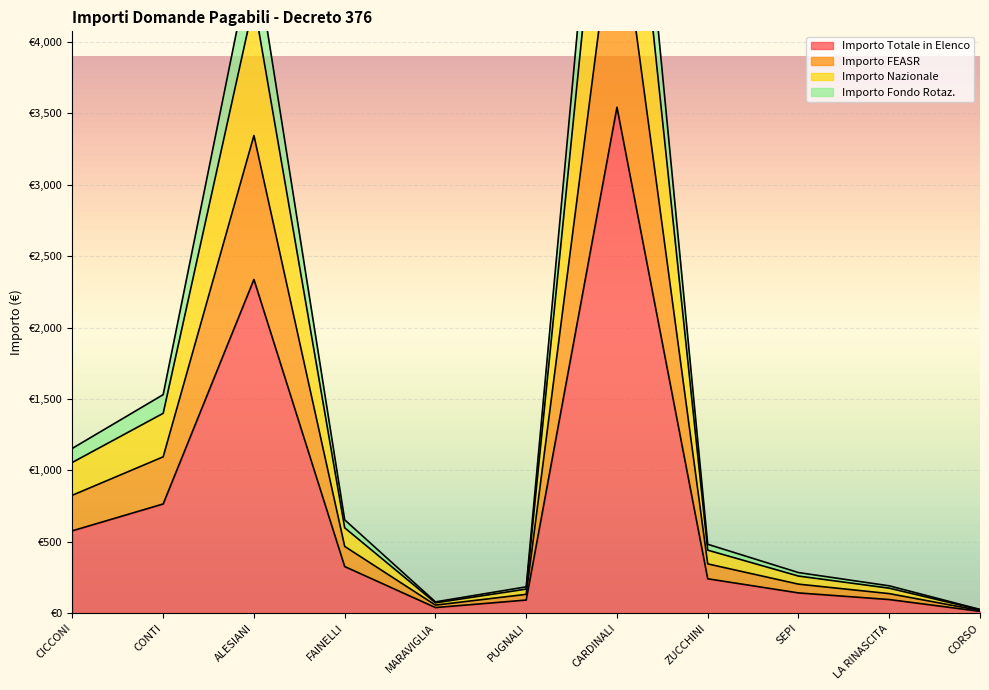

Where does the Importo Totale in Elenco series first go above 241?

CICCONI